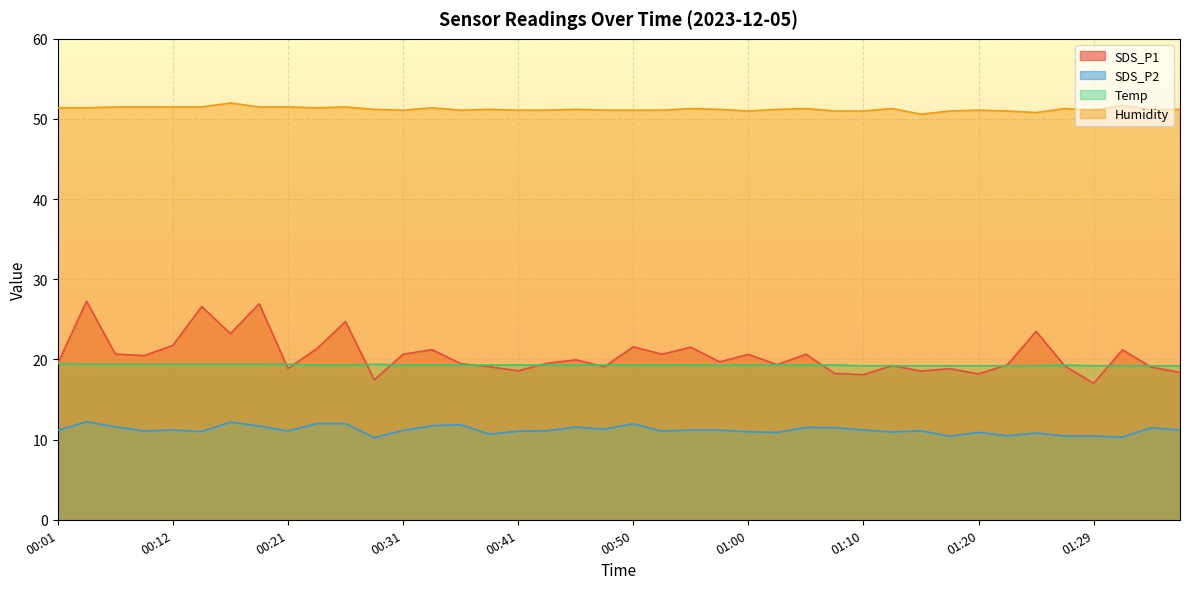

True or false: Humidity and SDS_P2 intersect in this chart.

False